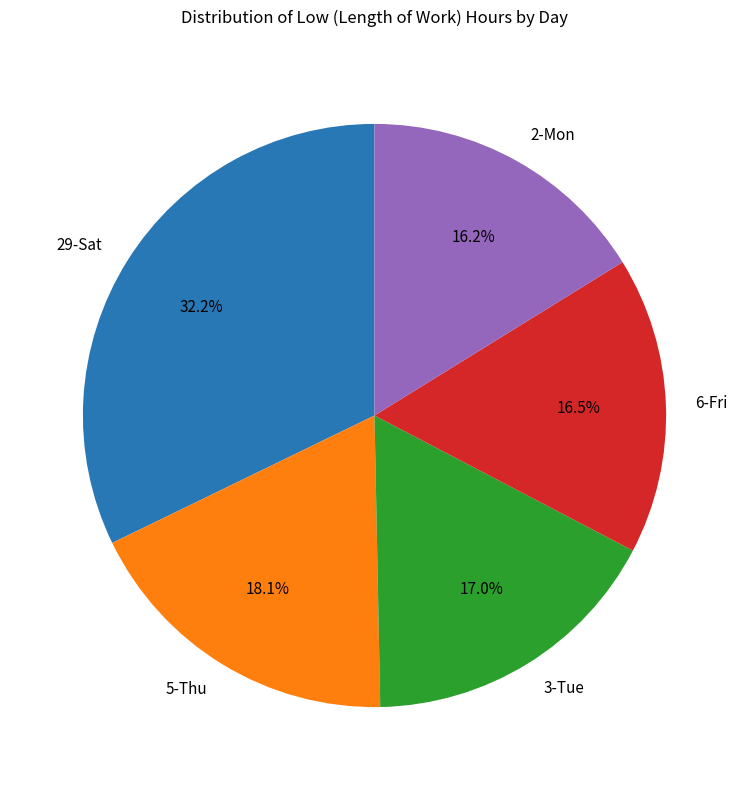

Between 5-Thu and 6-Fri, which is larger?

5-Thu